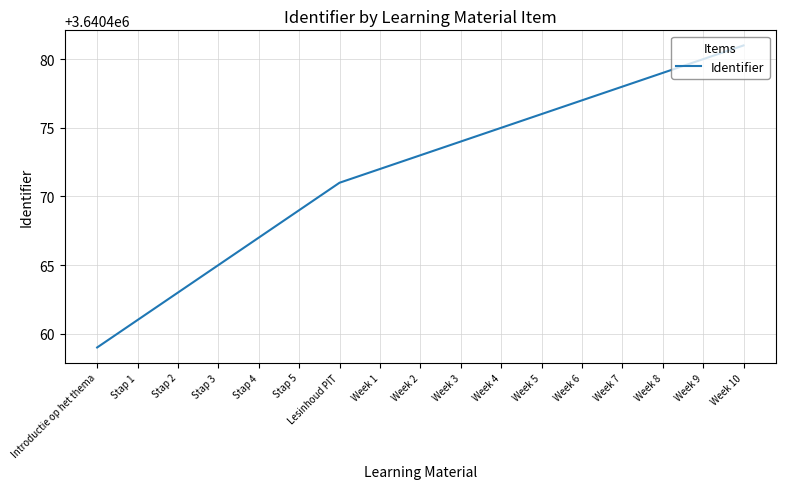

What is the approximate value at Stap 1, to the nearest 10?

3640460